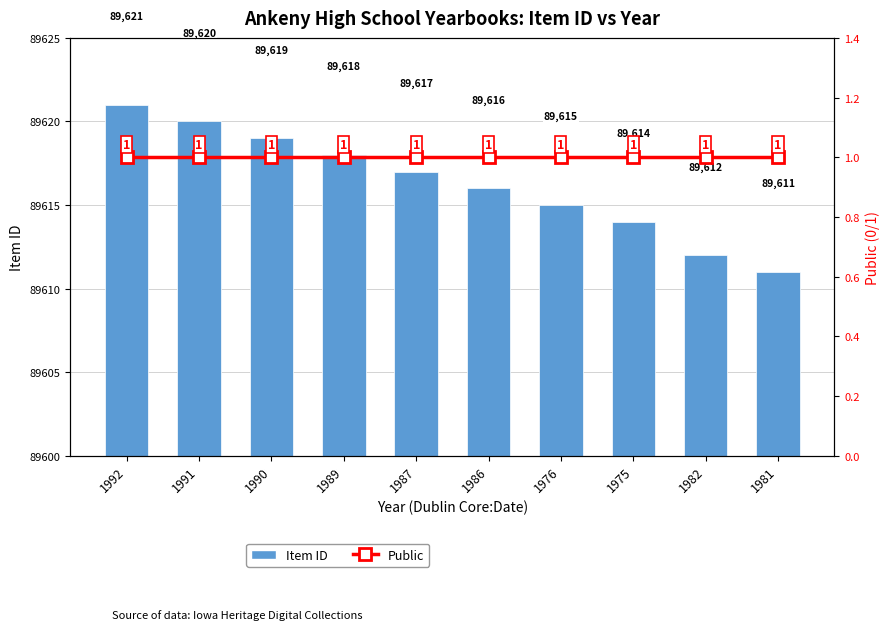

Which series changed the most between 1986 and 1975?

Item ID